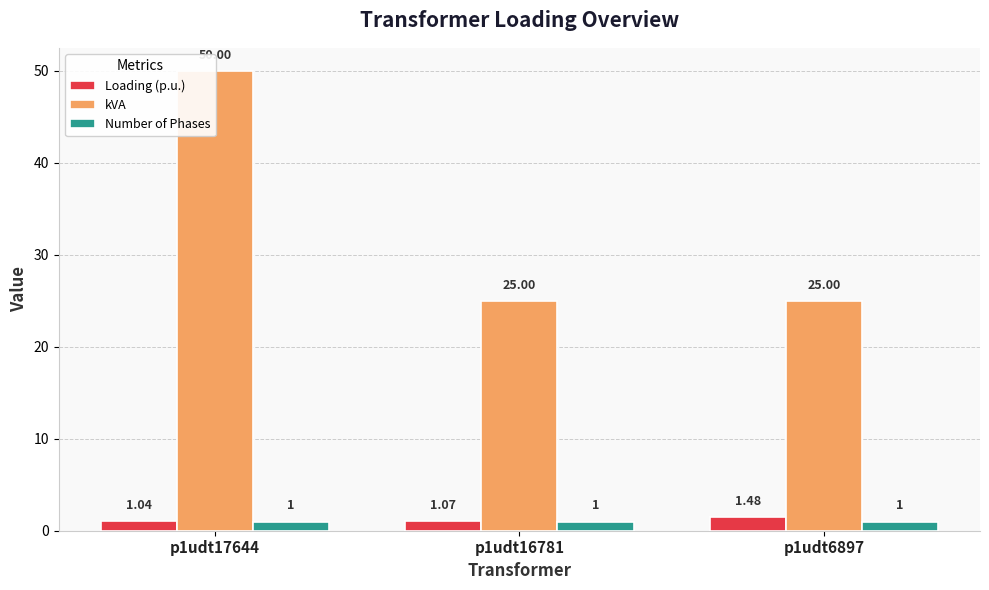

Rank the series by their maximum value, from lowest to highest.

Number of Phases, Loading (p.u.), kVA